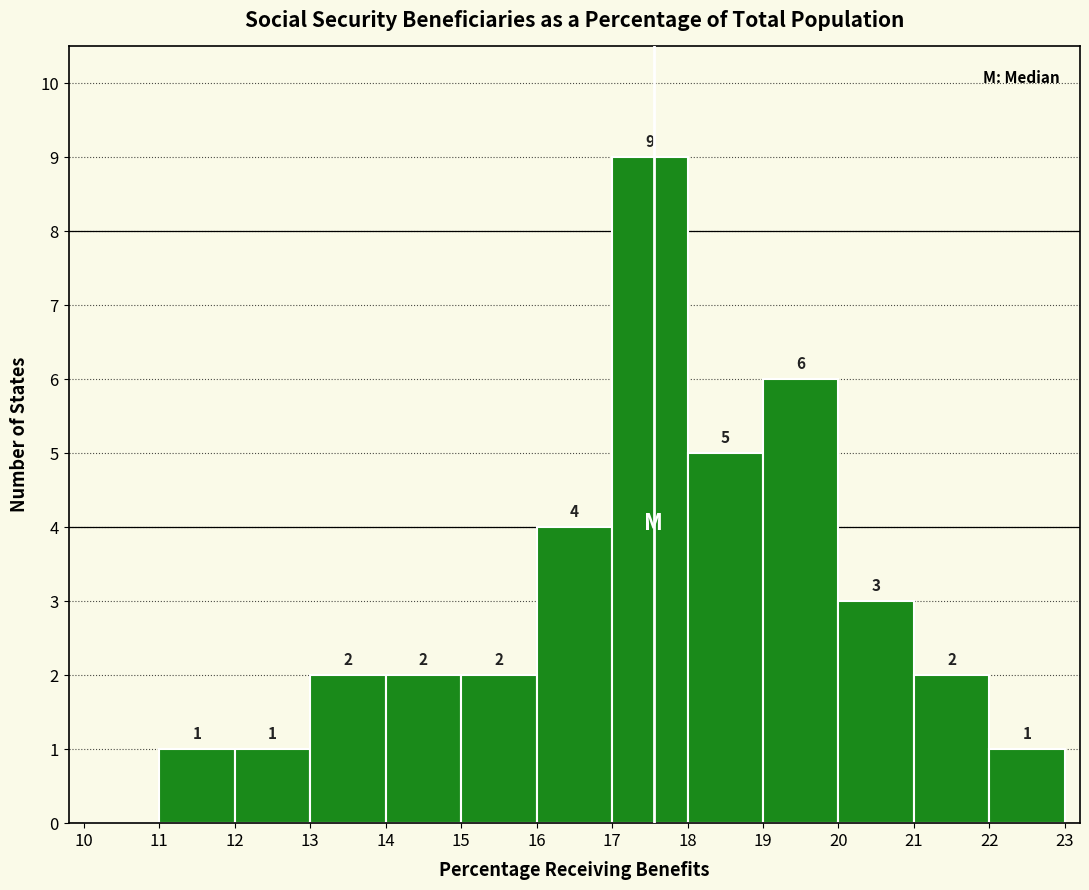

Which range on the x-axis has the tallest bar?

17 to 18